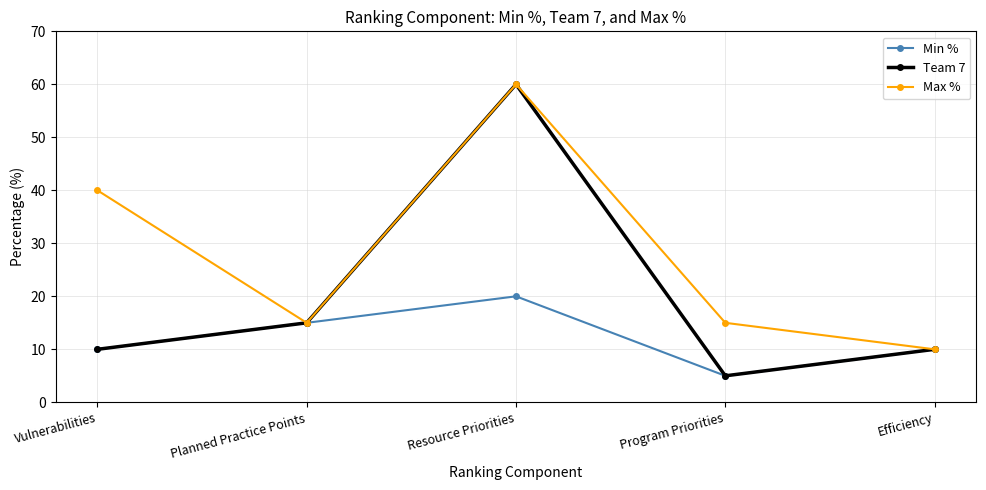

At how many categories does at least one series exceed 56?

1